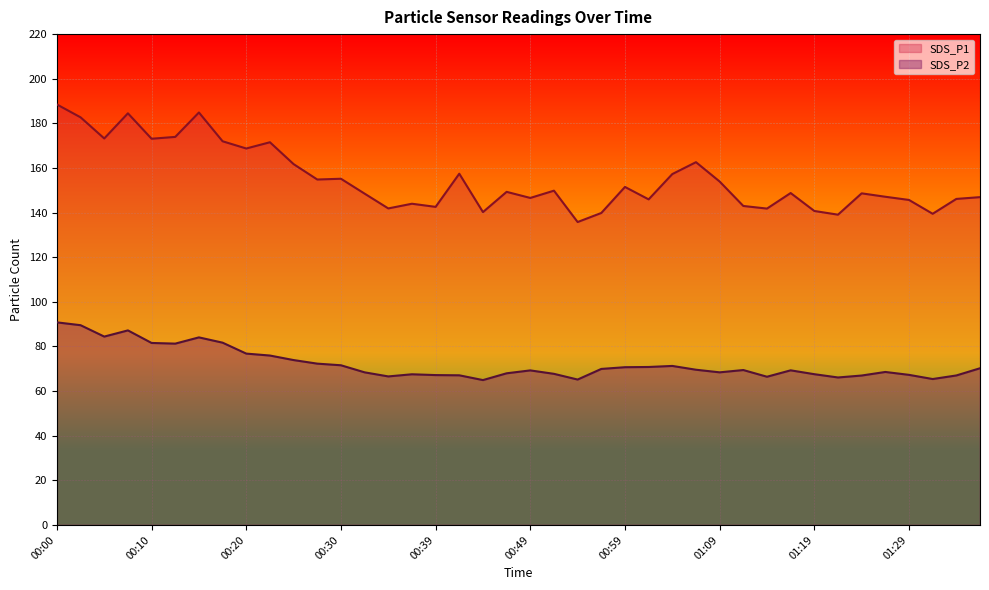

Between 00:57 and 01:31, which series saw the biggest shift?

SDS_P2